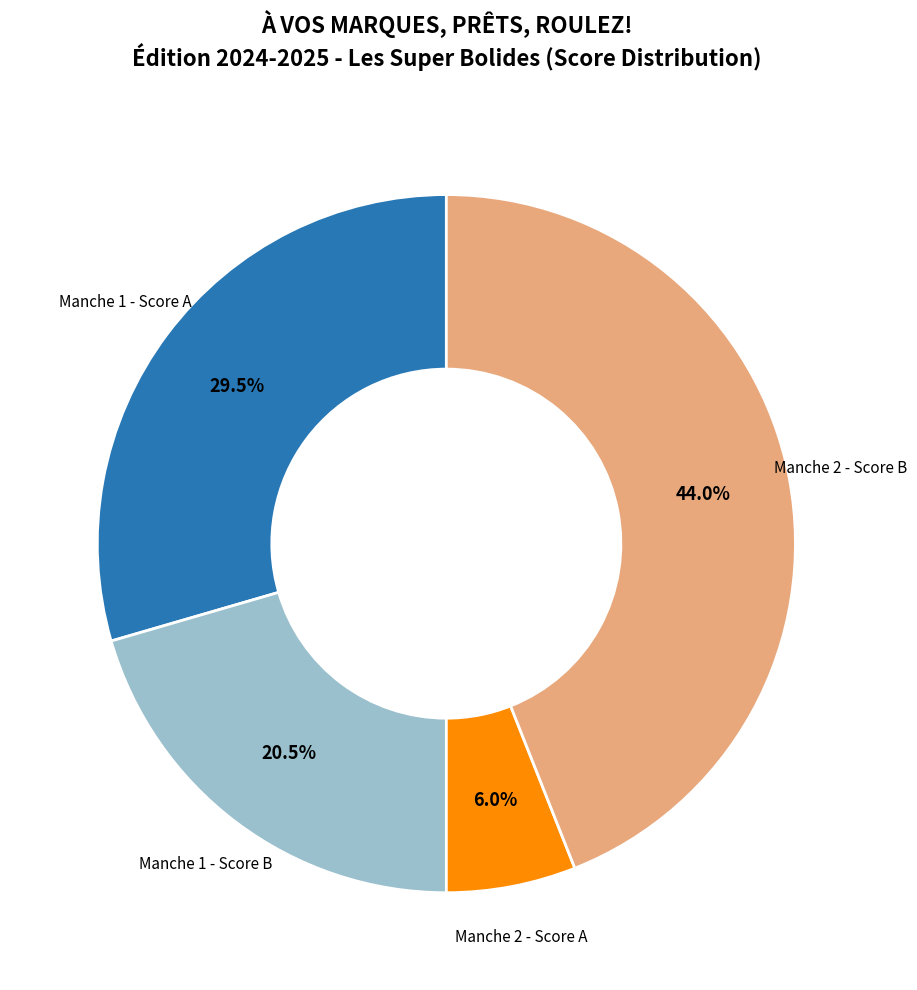

Does Manche 1 - Score B account for over 50% of the chart?

No